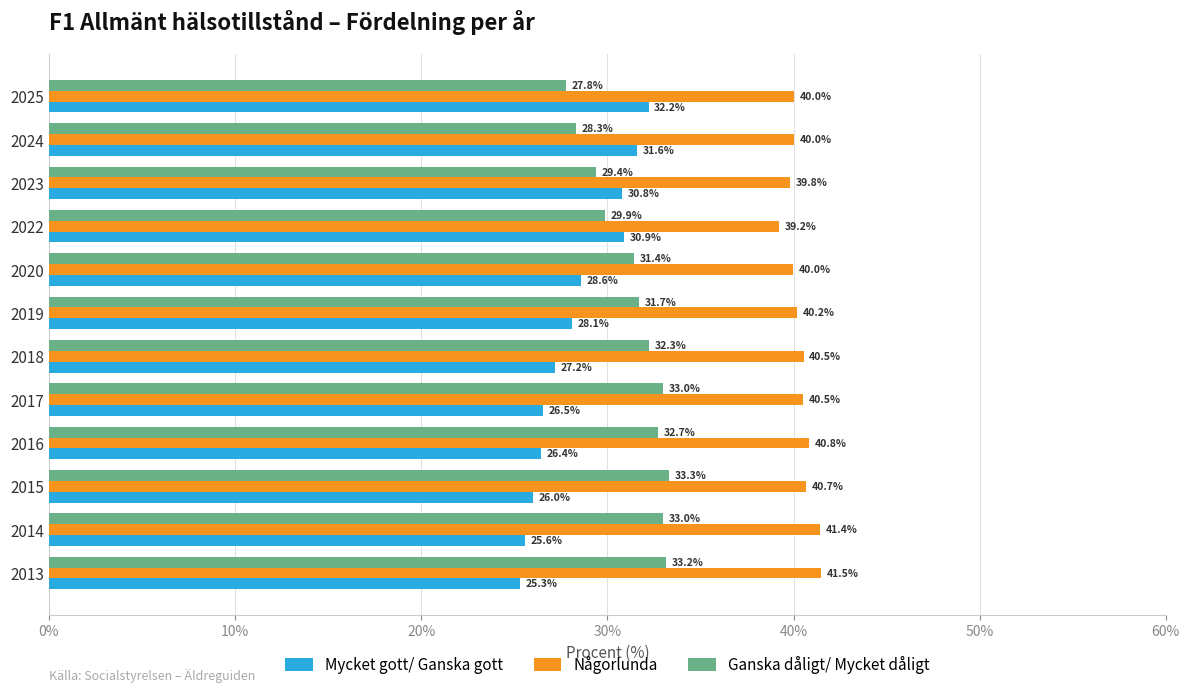

What is the average value of the Någorlunda series?

40.4